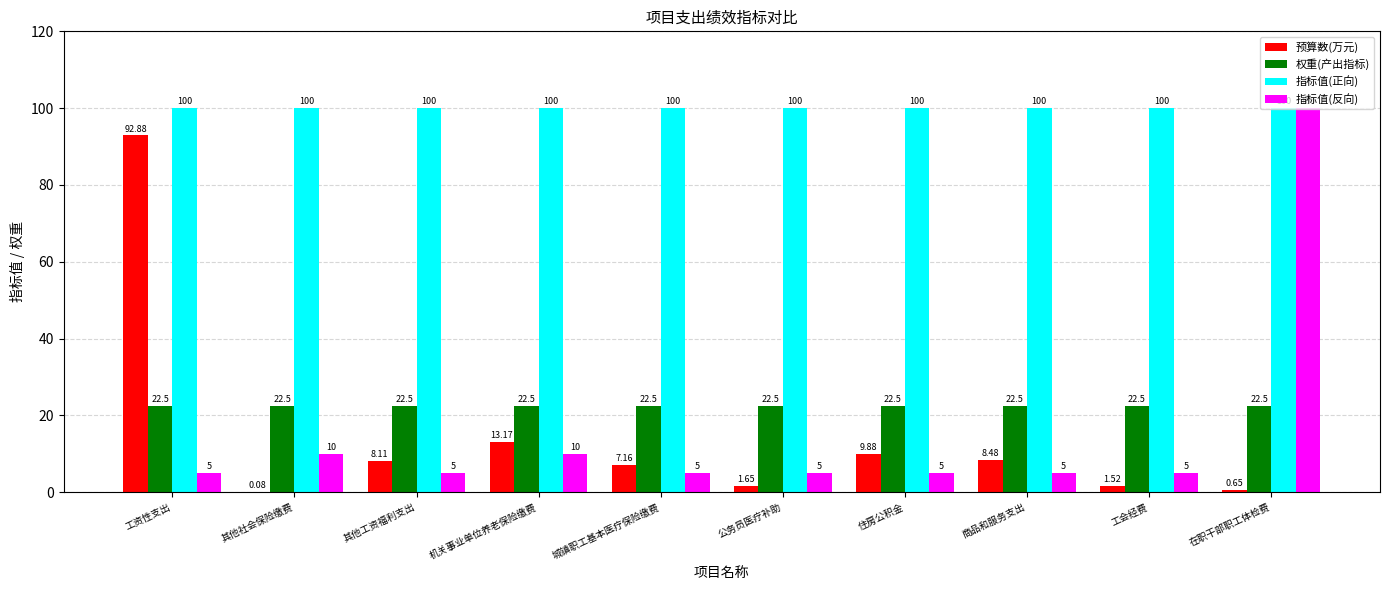

What is the spread (max minus min) of values at 机关事业单位养老保险缴费?

90.0